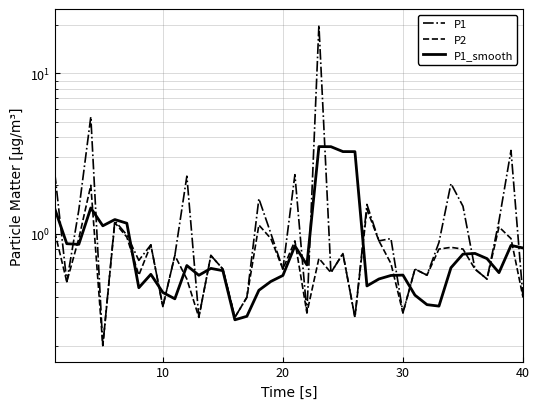

Is it true that P1 equals 1.0 at 7?

False